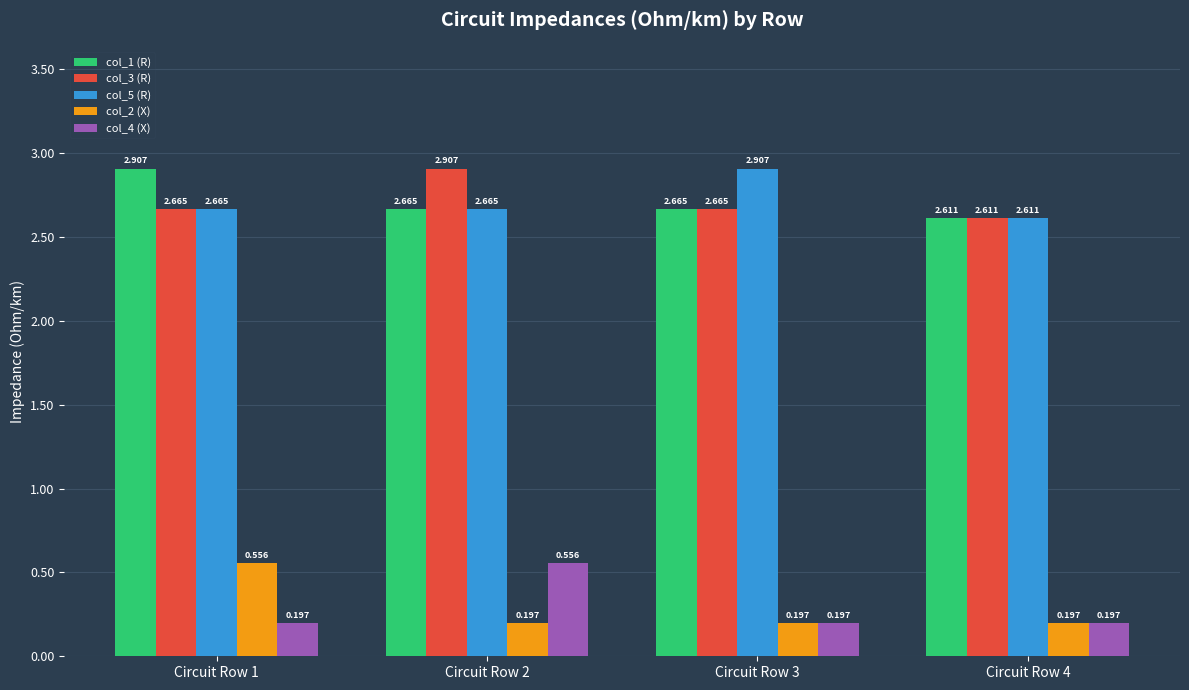

Which category has the highest value in the col_3 (R) series?

Circuit Row 2